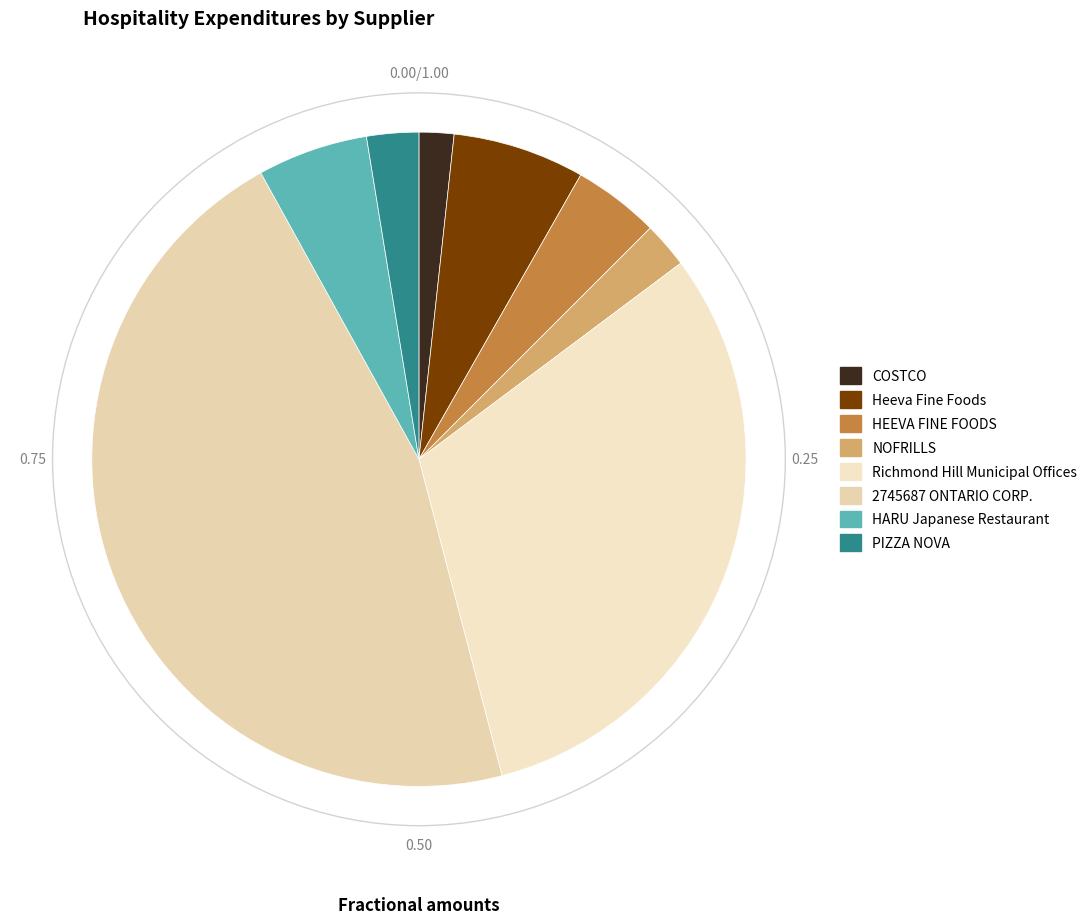

To the nearest percent, what portion does HEEVA FINE FOODS represent?

4%